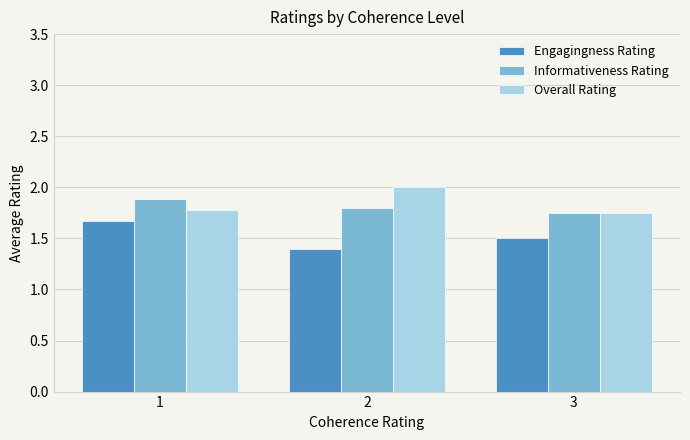

Which category has the lowest value in the Overall Rating series?

3